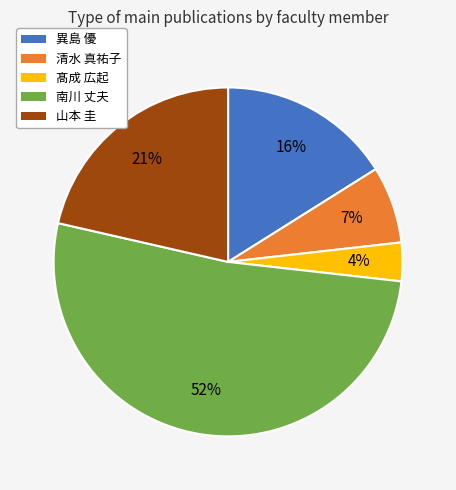

How many slices are in this pie chart?

5